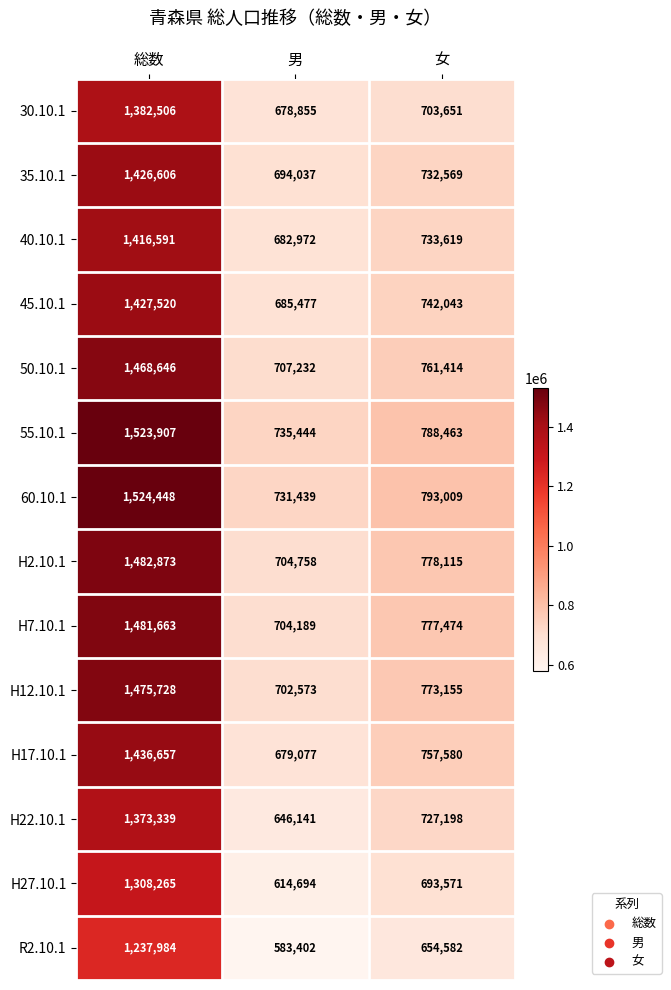

At which label is R2.10.1 closest to 910693?

女